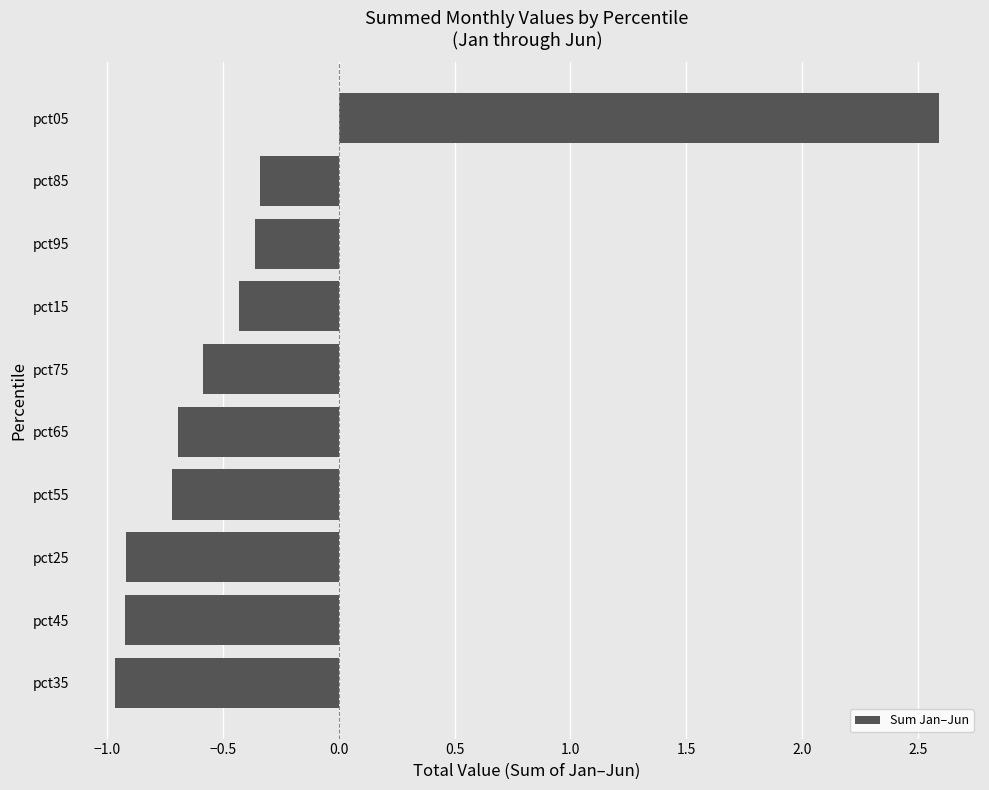

How many categories are shown in the chart?

10